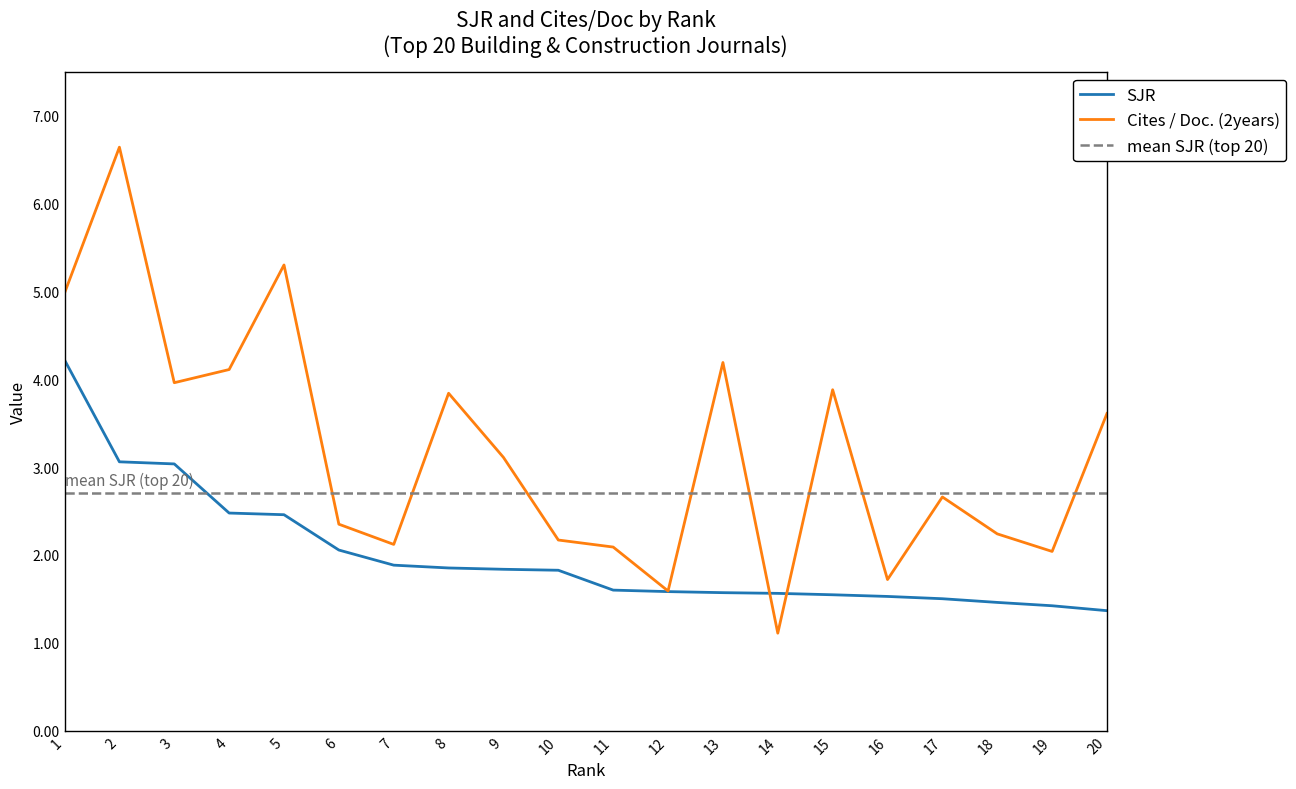

How many data points does each series have?

20